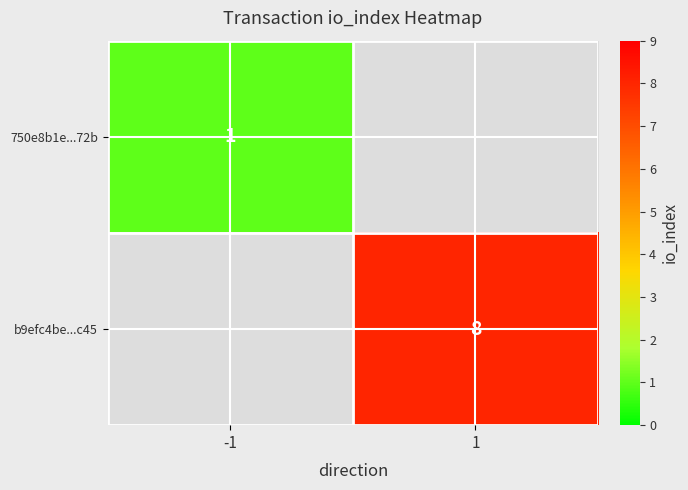

Is it true that 750e8b1e...72b equals 1 at -1?

True